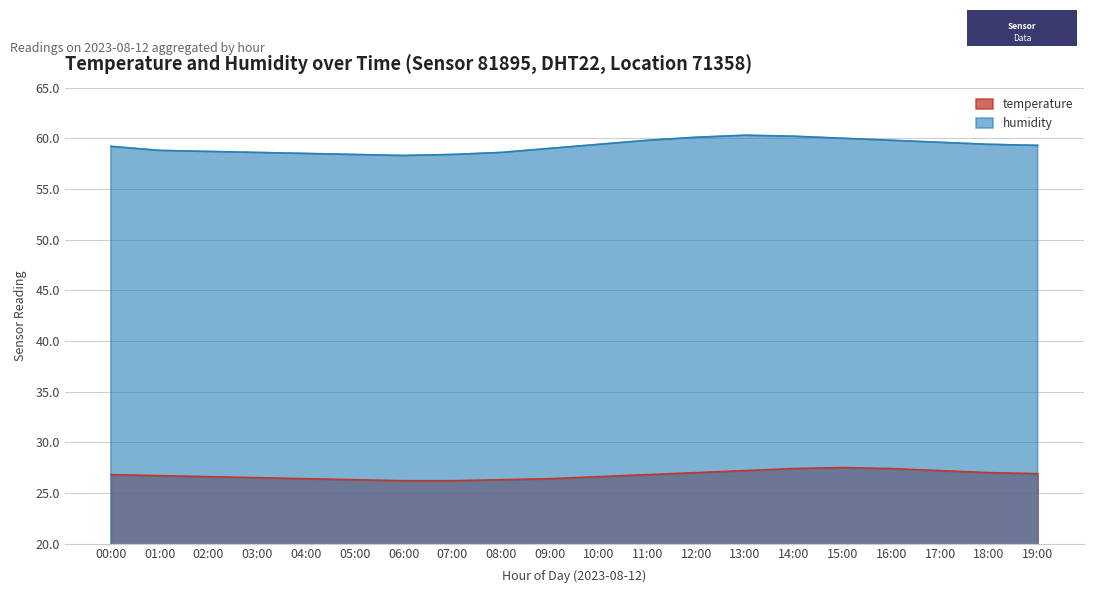

What is the average value of the temperature series?

26.8